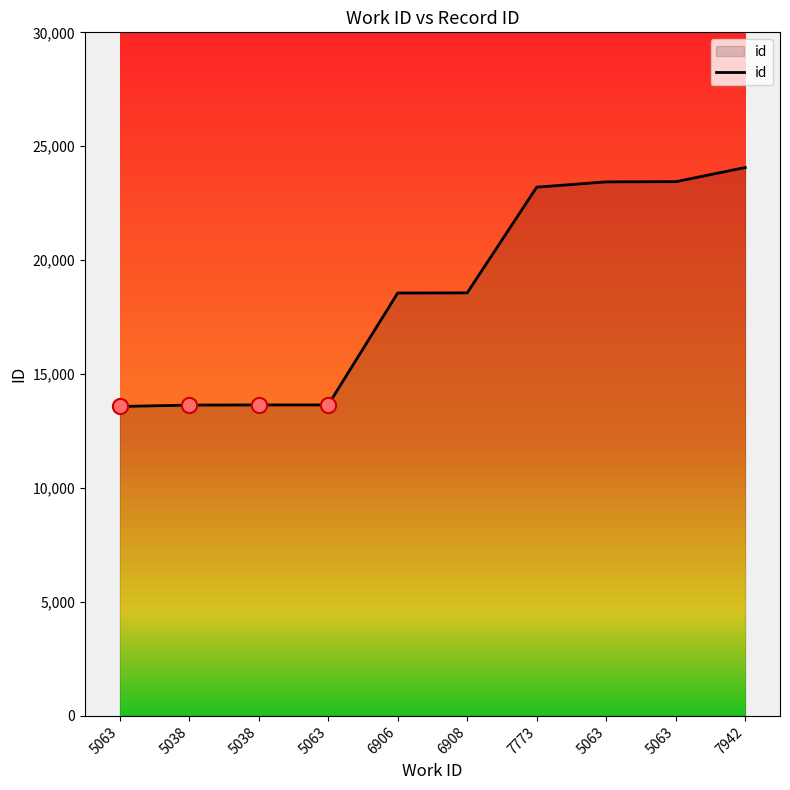

What is the change in value from 5063 to 5038?

+68